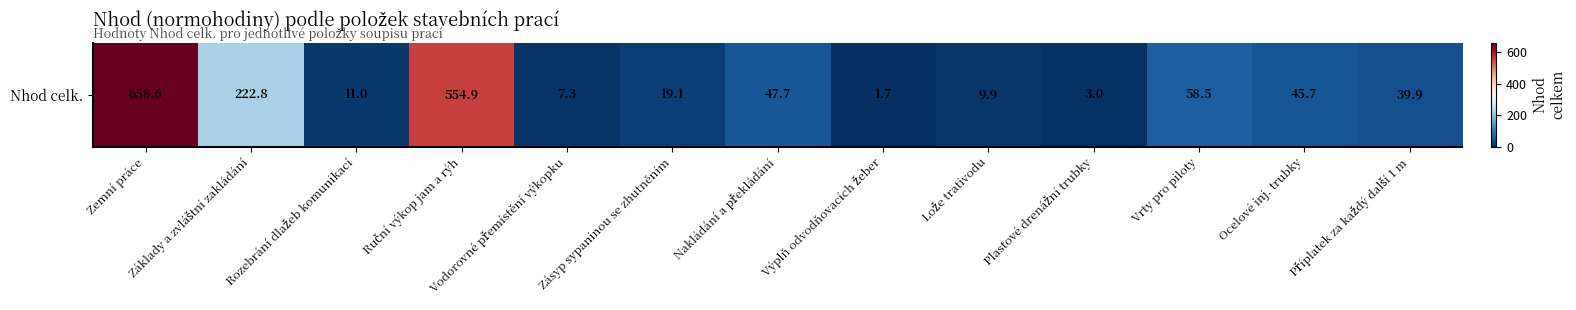

What is the maximum value shown in the chart?

658.6